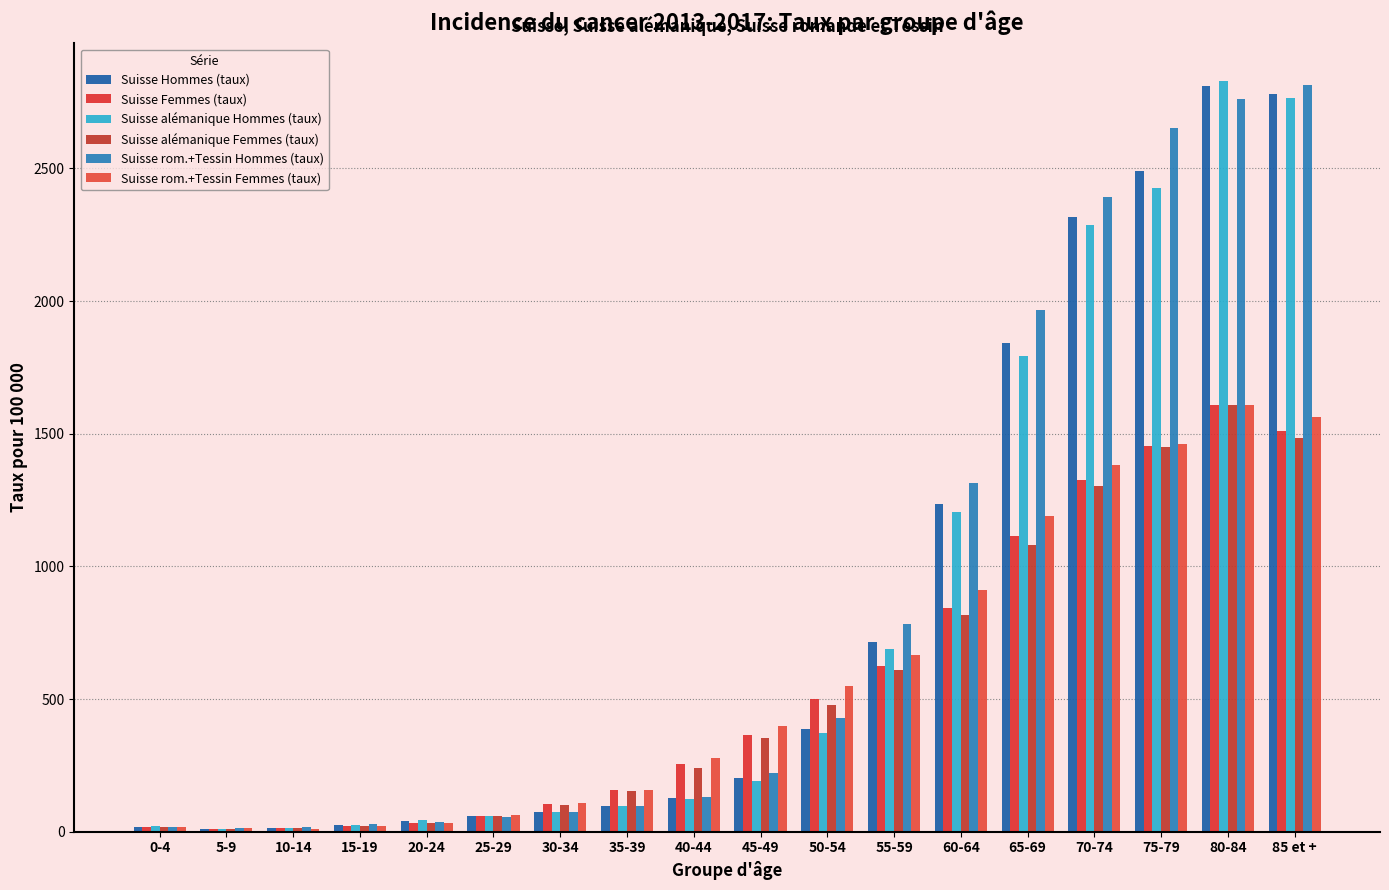

Which series has the largest total across all categories?

Suisse rom.+Tessin Hommes (taux)